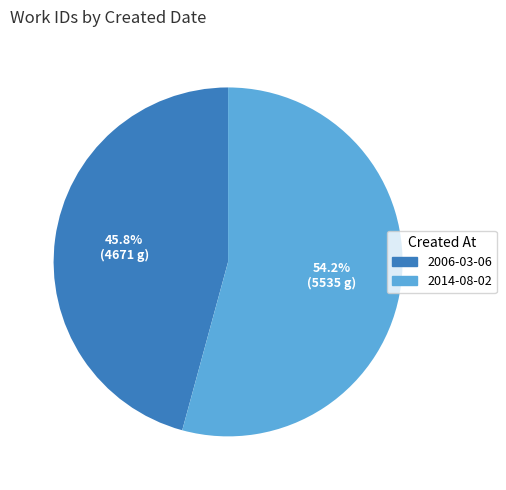

What is the total percentage of 2006-03-06 and 2014-08-02?

100.0%